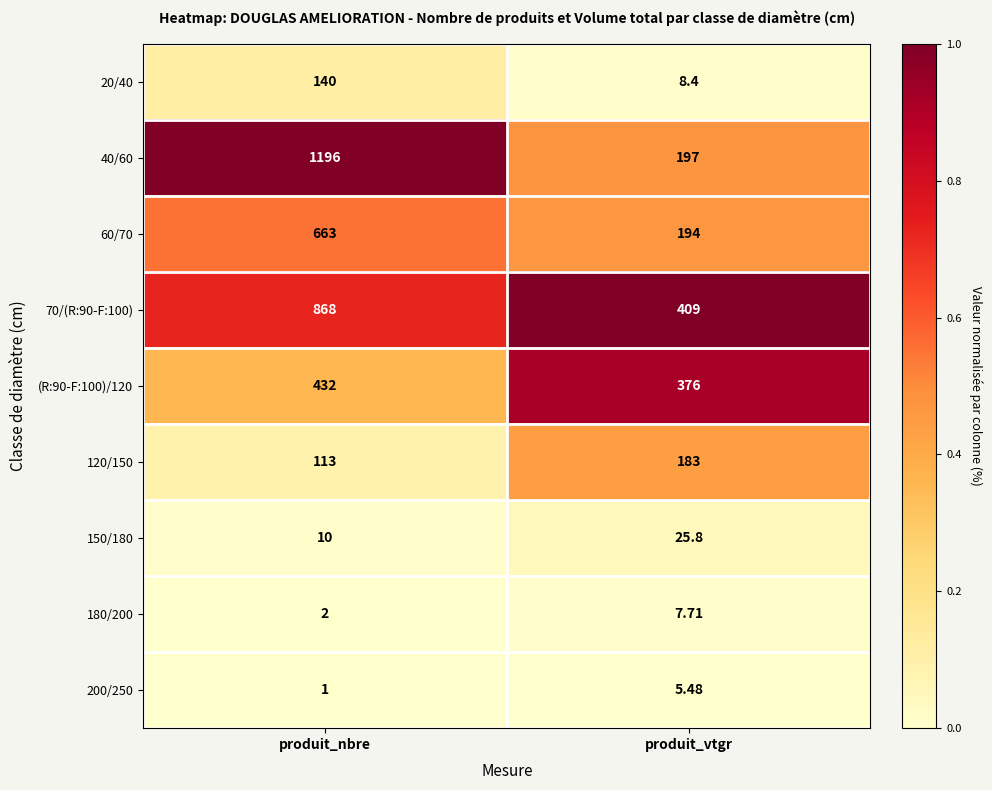

Is the value of 180/200 at produit_nbre greater than the value of 20/40 at produit_nbre?

No